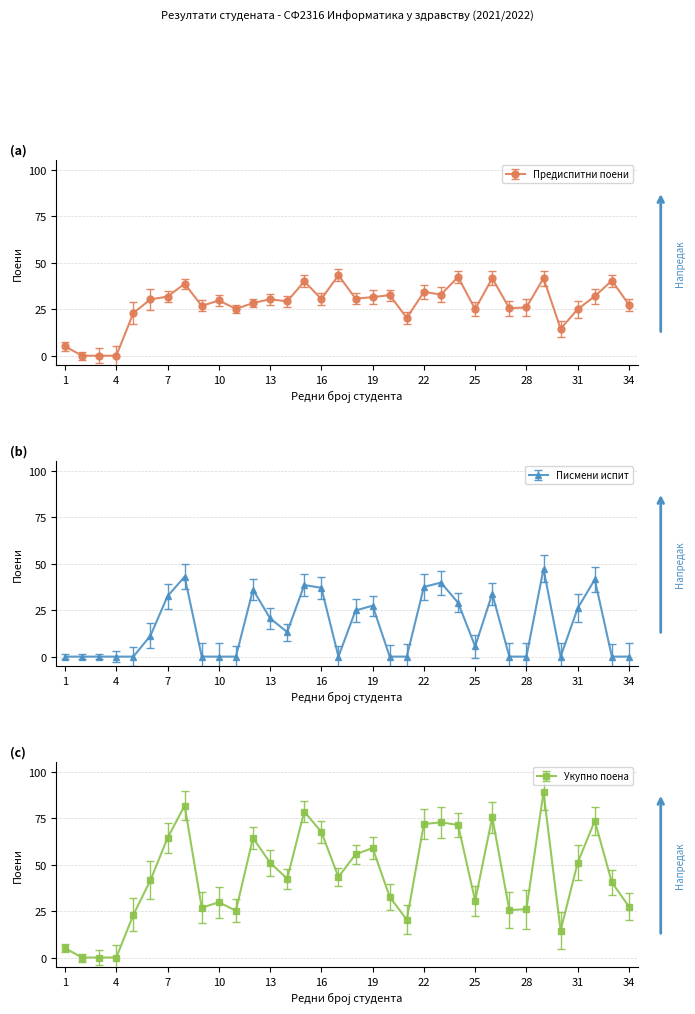

Where is the first local minimum for Предиспитни поени?

9